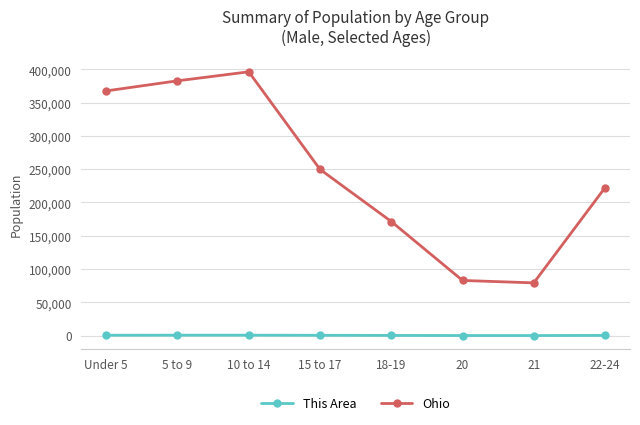

Which series changed the most between 5 to 9 and 21?

Ohio